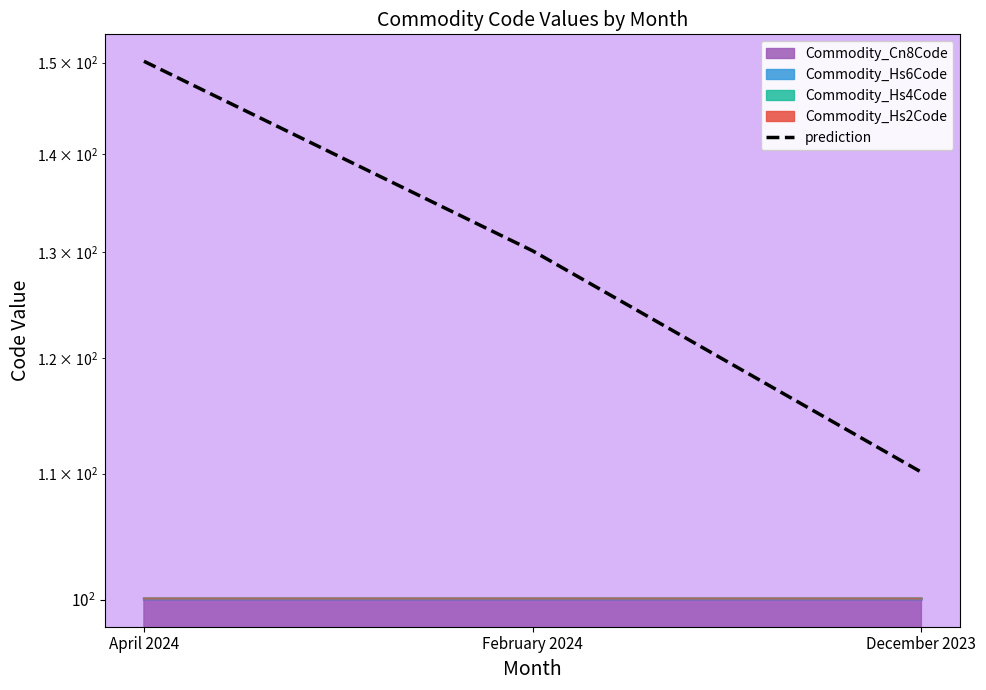

List the labels in order of value, largest first.

April 2024, February 2024, December 2023